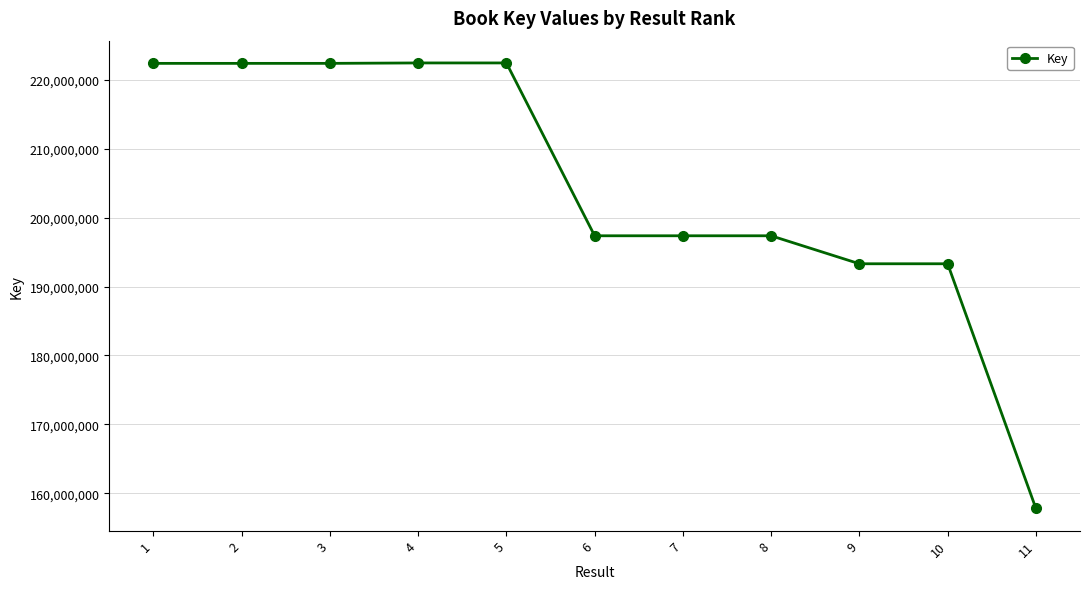

What is the average value?

204443481